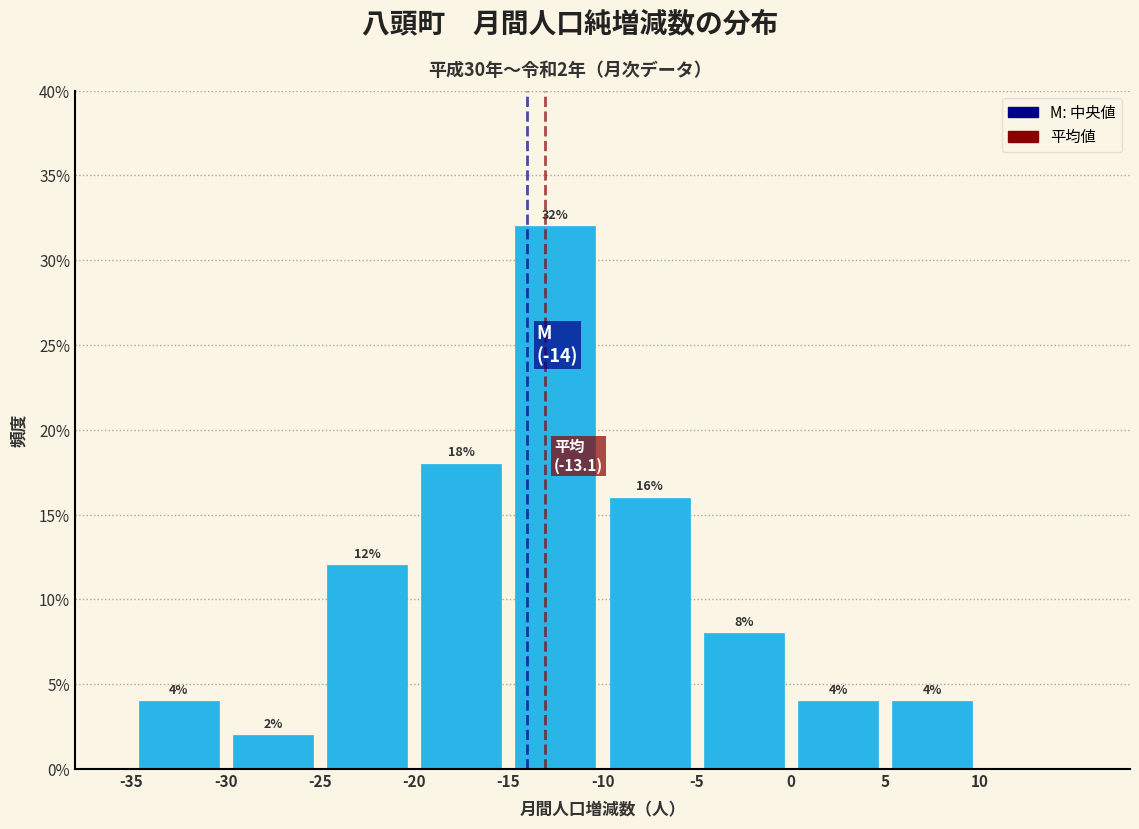

Which range on the x-axis has the tallest bar?

-15 to -10